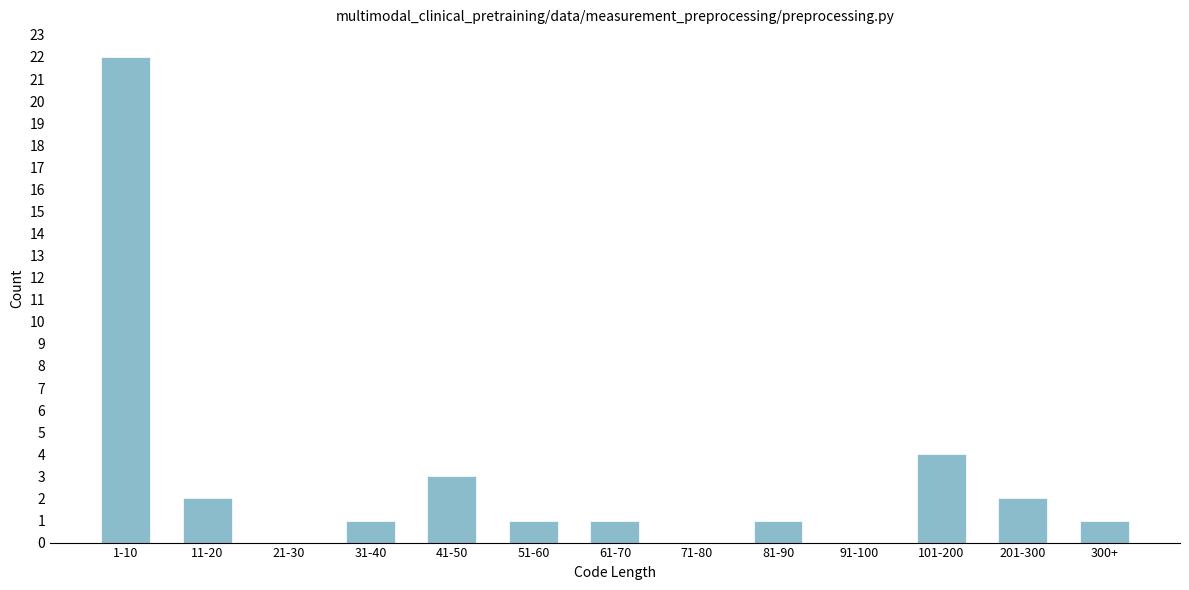

Reading left to right, transcribe all the data shown in this chart.

1-10=22	11-20=2	21-30=0	31-40=1	41-50=3	51-60=1	61-70=1	71-80=0	81-90=1	91-100=0	101-200=4	201-300=2	300+=1